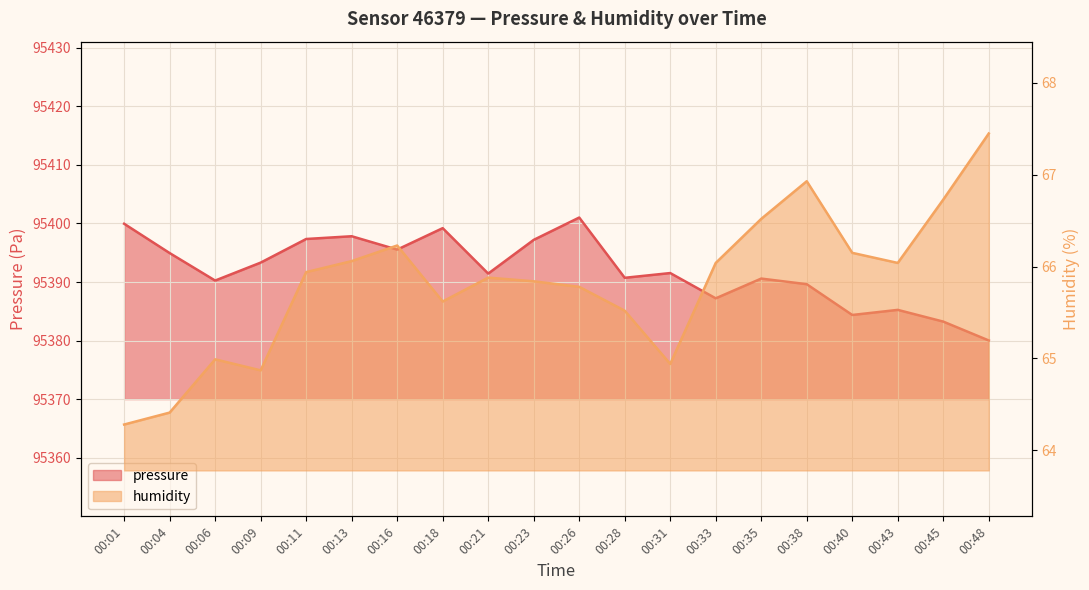

What is the sum of all humidity values?

1316.2